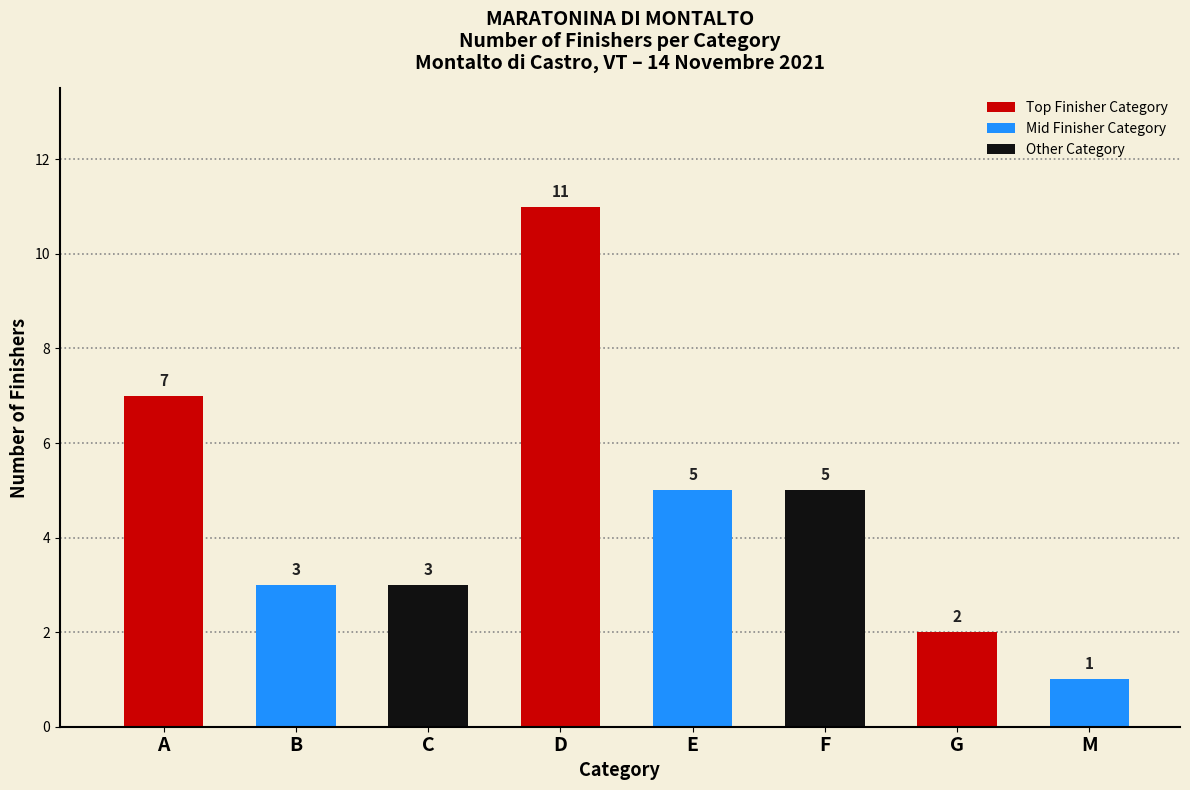

How many bars are there in total?

8